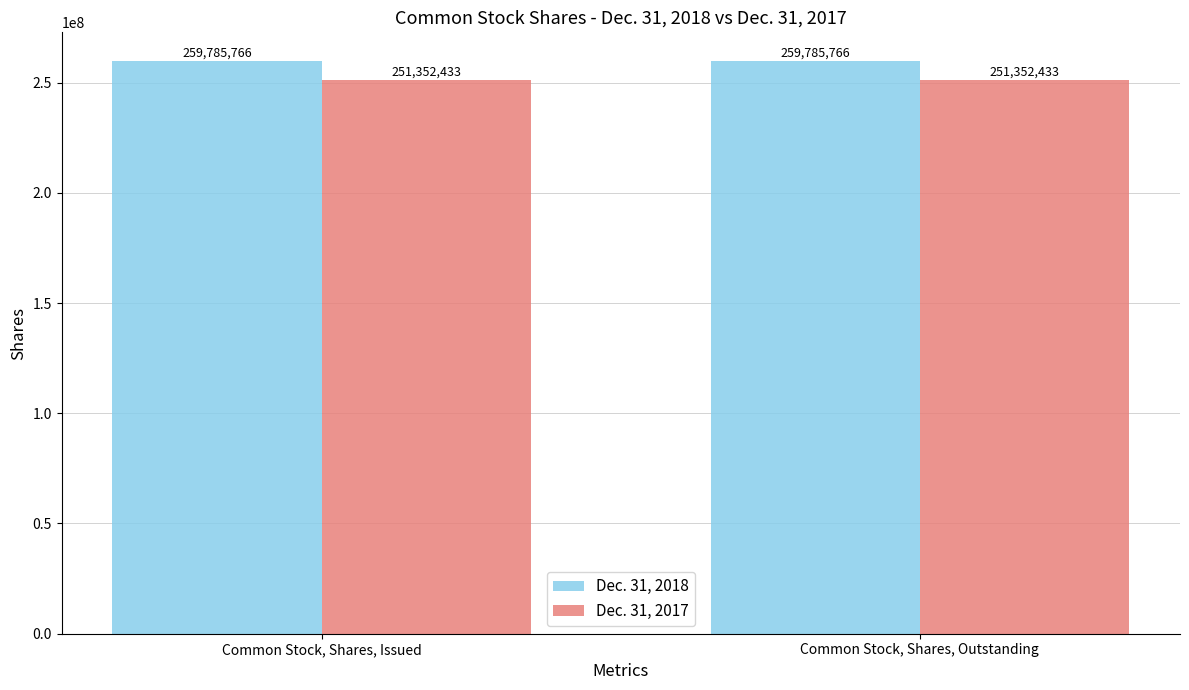

What is the label of the 1st bar from the right?

Common Stock, Shares, Outstanding